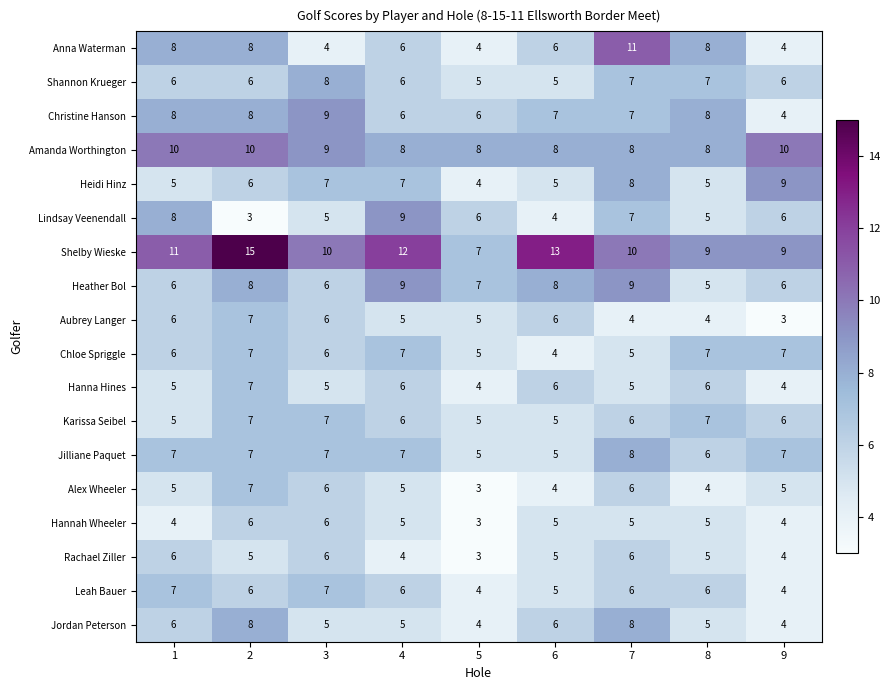

The Aubrey Langer series shows 4 at 7. True or false?

True